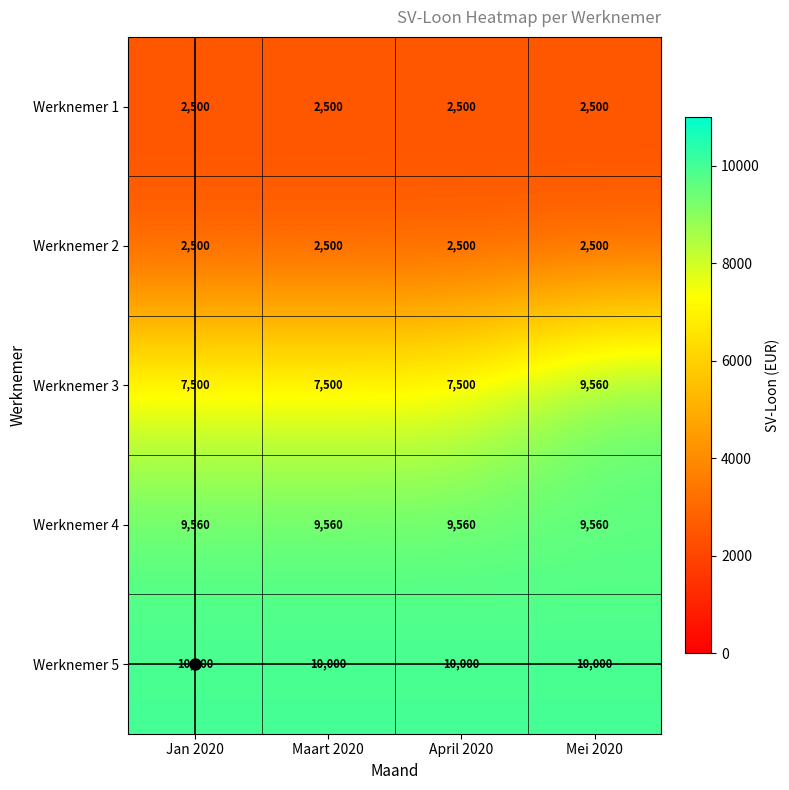

What is the maximum value shown in the chart?

10000